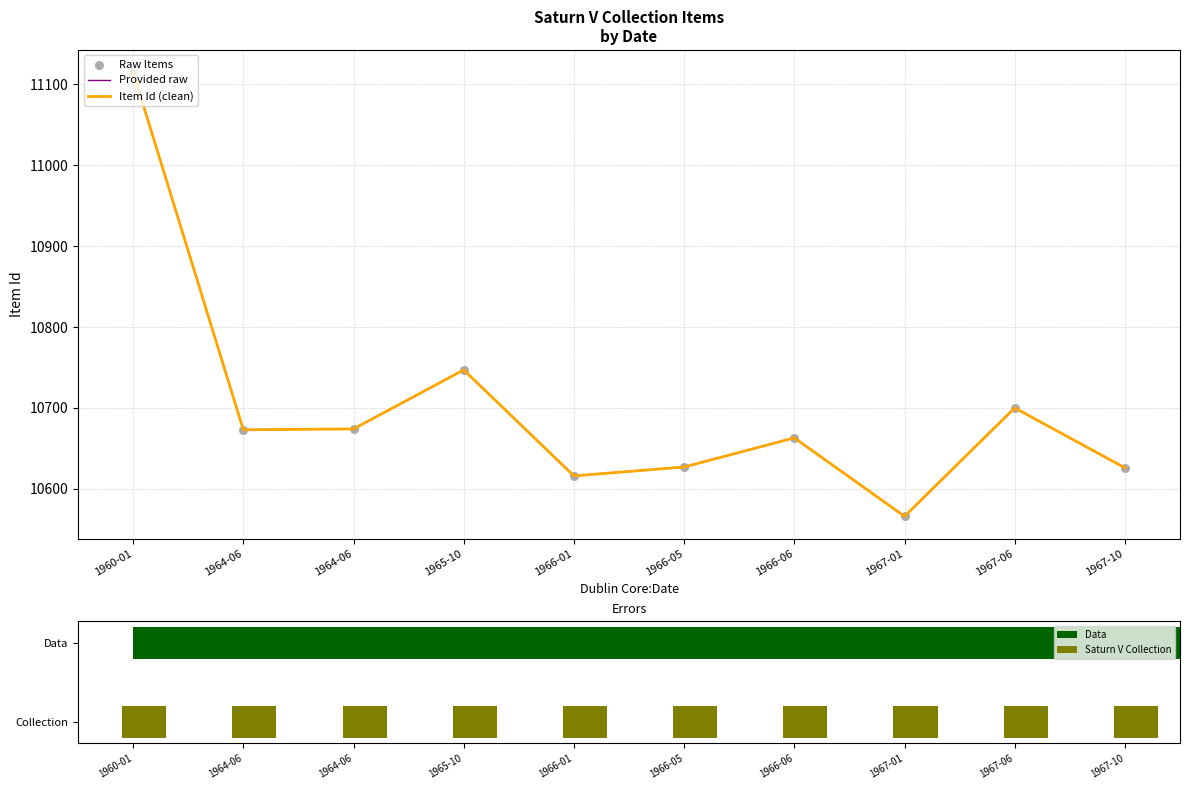

Which series contains the highest Y value?

Provided raw